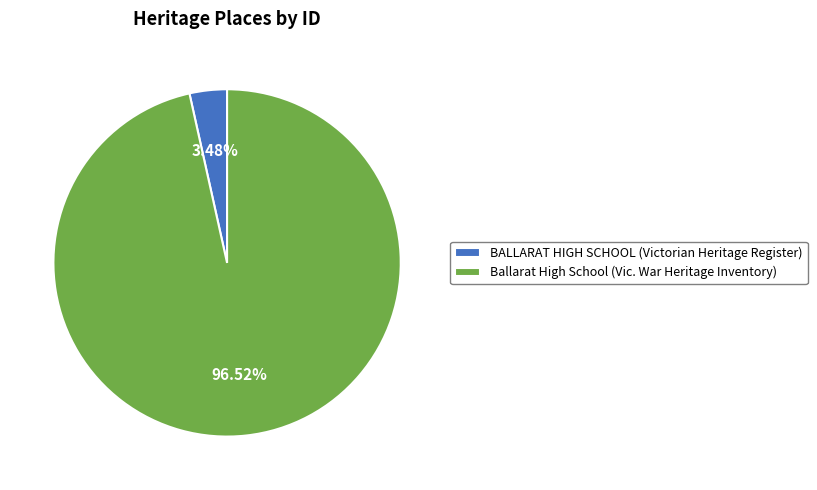

How many slices are in this pie chart?

2